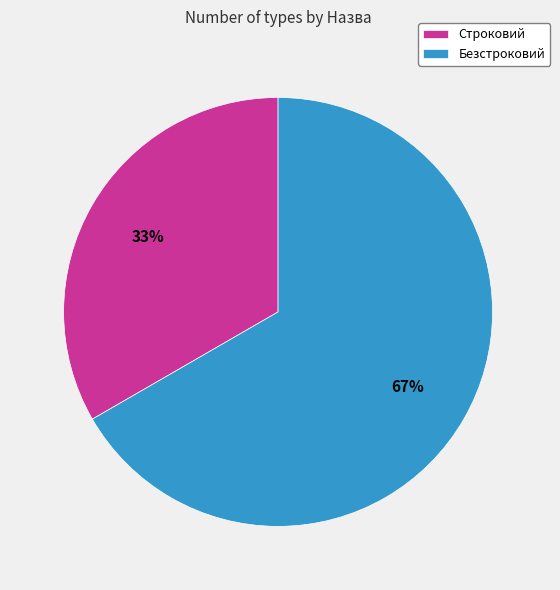

Which slice is the largest?

Безстроковий